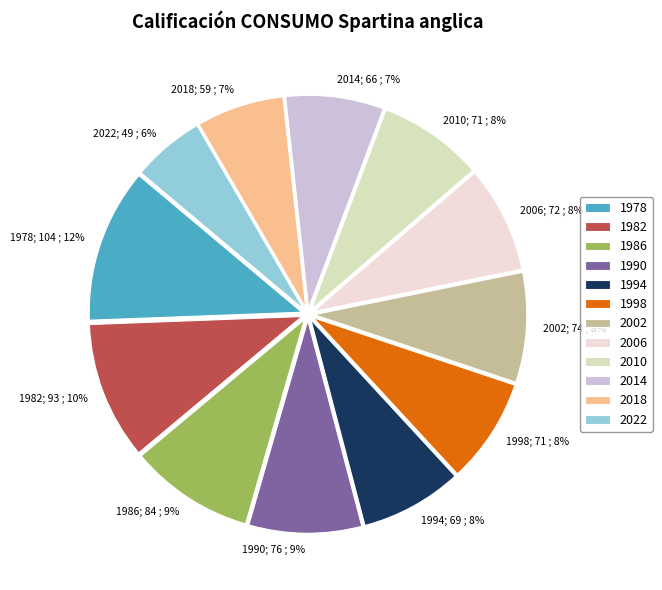

Do 2010; 71 ; 8% and 2022; 49 ; 6% together represent more than half of the pie?

No